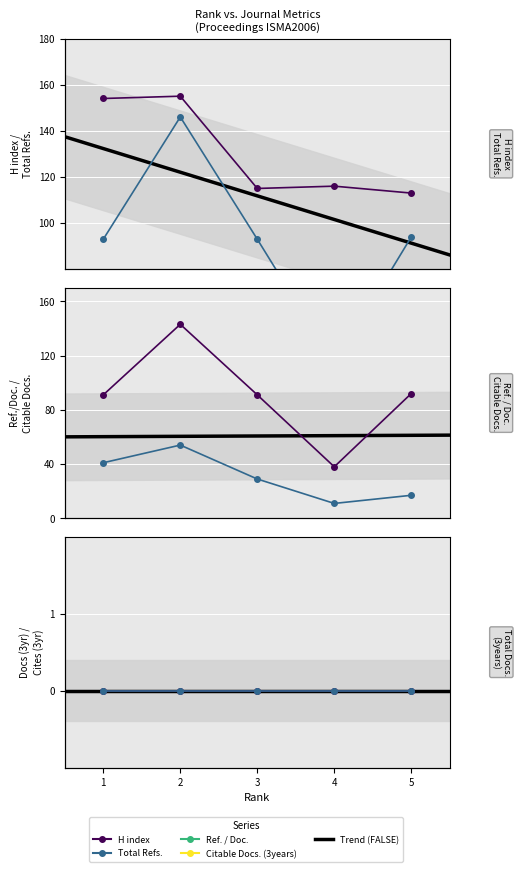

True or false: Total Cites (3years) has a value of 0 at 4.

True